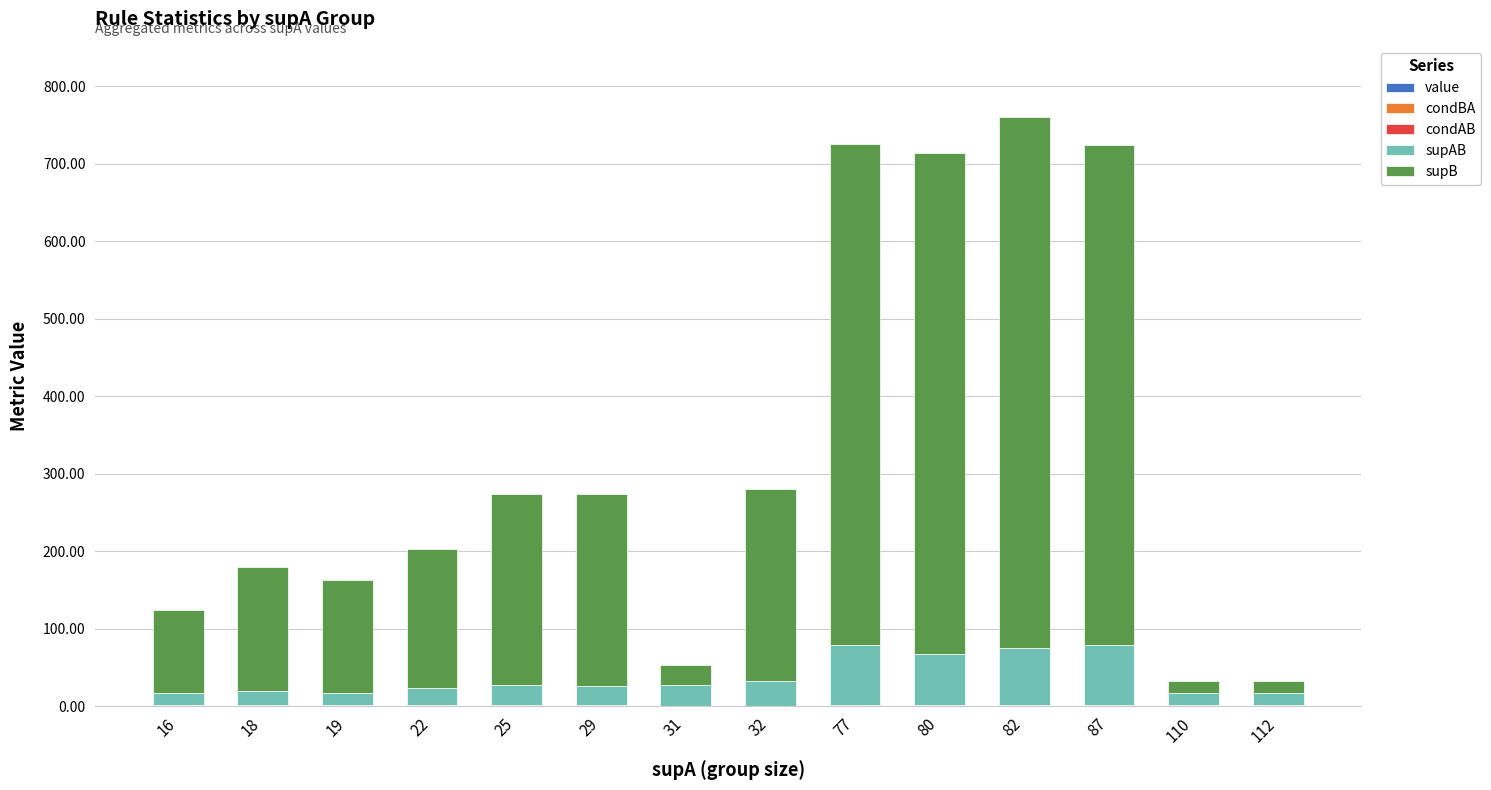

Rank the categories by supAB value from highest to lowest.

77, 87, 82, 80, 32, 31, 25, 29, 22, 18, 16, 19, 110, 112